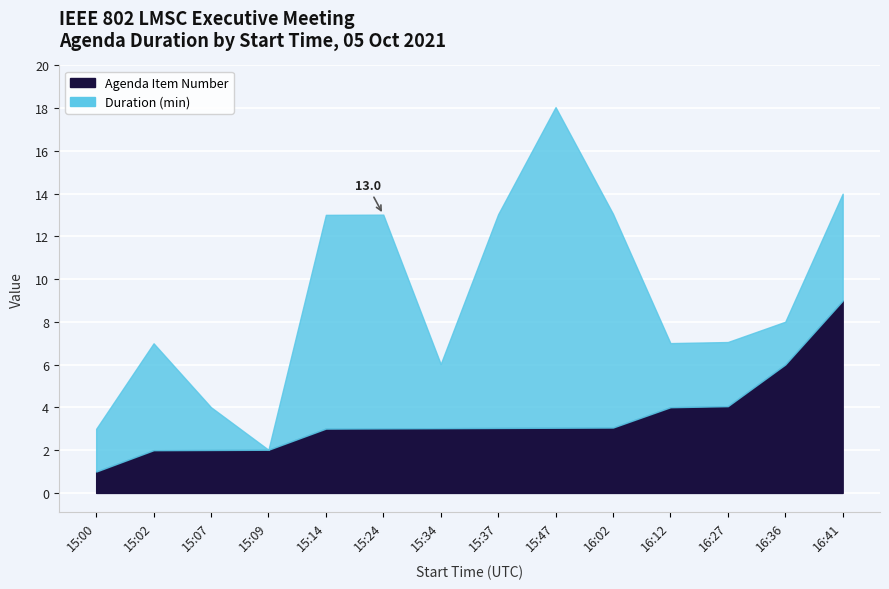

Rank the categories by value from lowest to highest.

15:00, 15:02, 15:07, 15:09, 15:14, 15:24, 15:34, 15:37, 15:47, 16:02, 16:12, 16:27, 16:36, 16:41